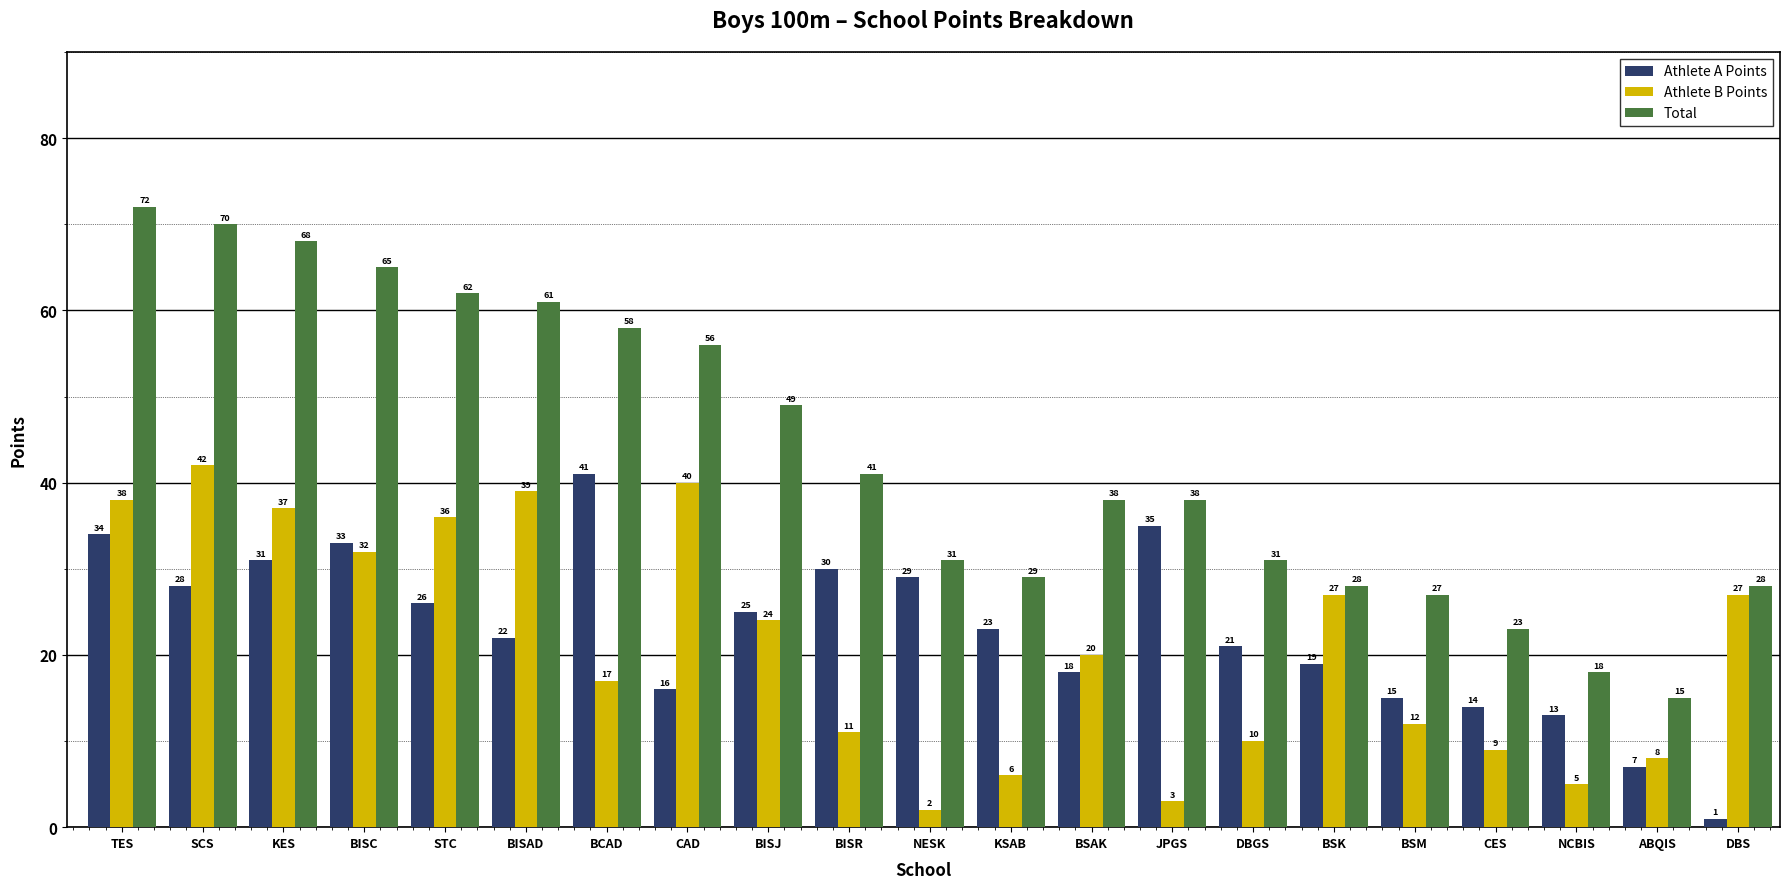

Read the Total value at KSAB.

29